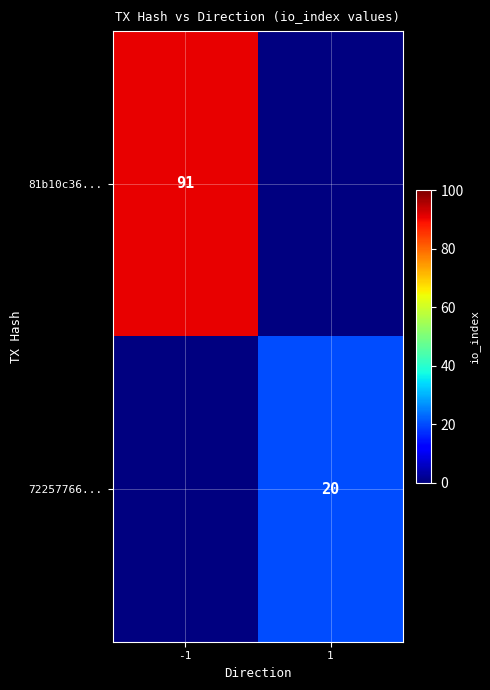

The value of 81b10c36... at -1 is 91. True or false?

True